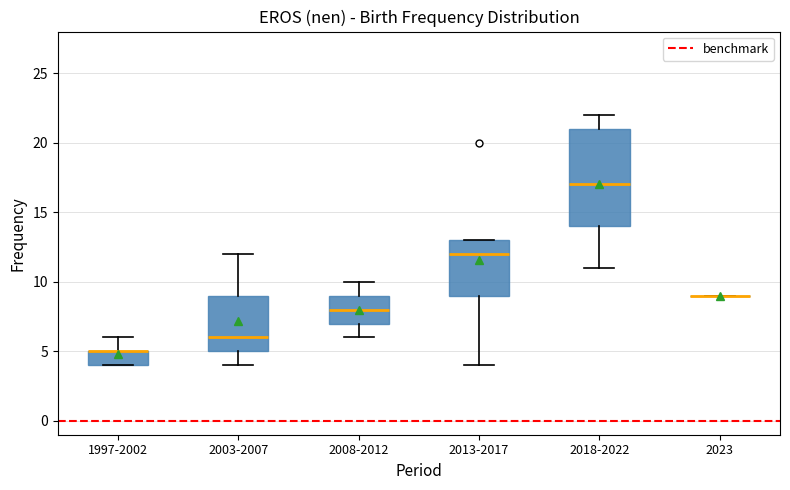

Reading left to right, transcribe this box plot: for each box, give where its median line is, the range the box spans, and where its two whiskers end, as read against the y-axis. The values are not printed on the chart, so give them approximately, as read against the axis.

1997-2002: median 5 (drawn on the box's upper edge), box 4 to 5, whiskers 4 to 6
2003-2007: median 6, box 5 to 9, whiskers 4 to 12
2008-2012: median 8, box 7 to 9, whiskers 6 to 10
2013-2017: median 12, box 9 to 13, whiskers 4 to 13
2018-2022: median 17, box 14 to 21, whiskers 11 to 22
2023: box collapsed to a line at 9, whiskers 9 to 9